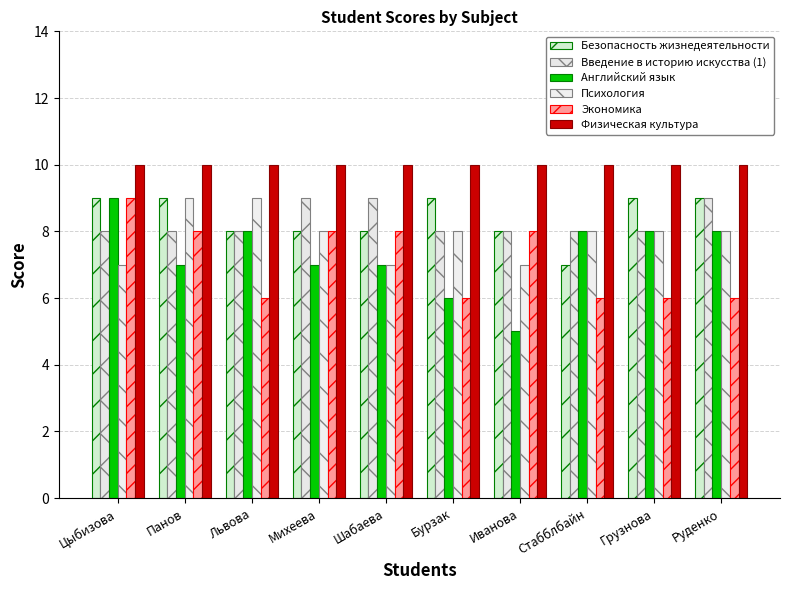

What is the difference between the highest and lowest values at Львова?

4